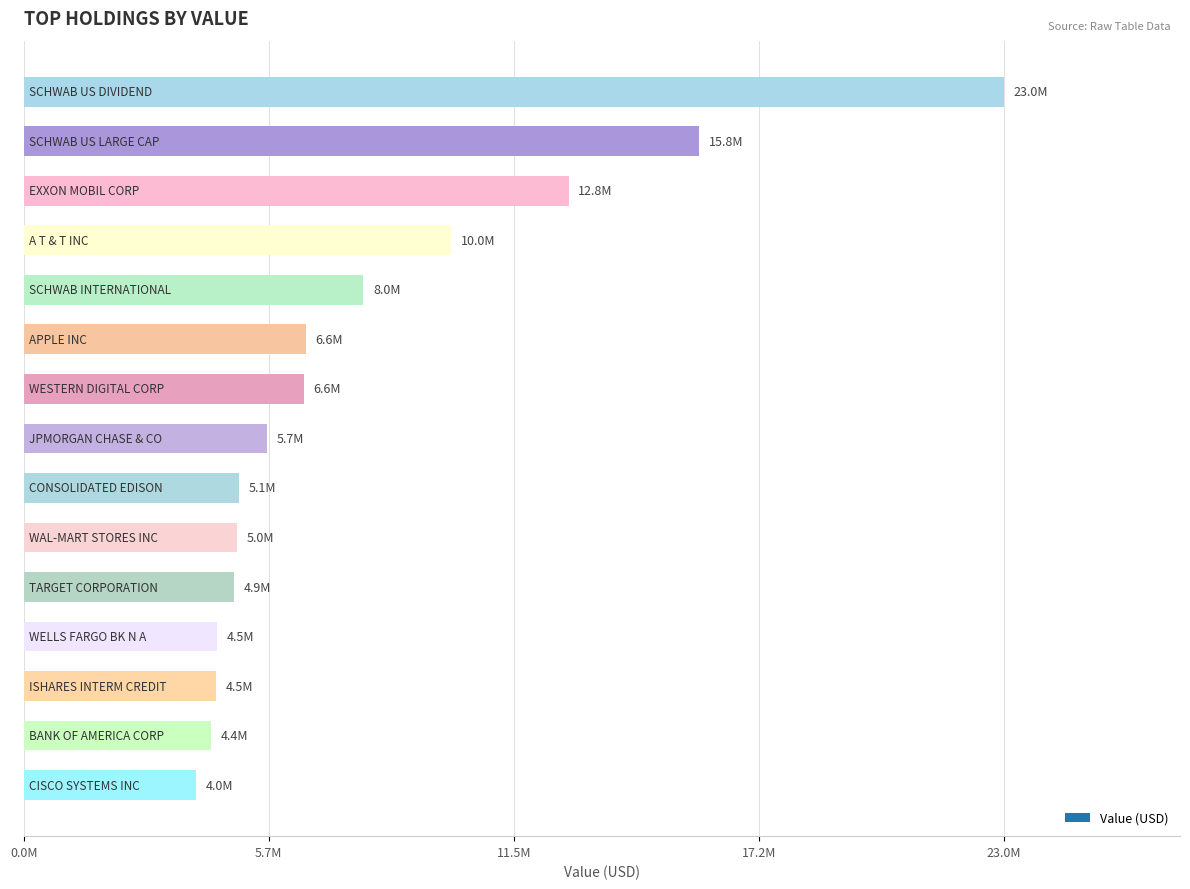

Are the bars horizontal?

Yes